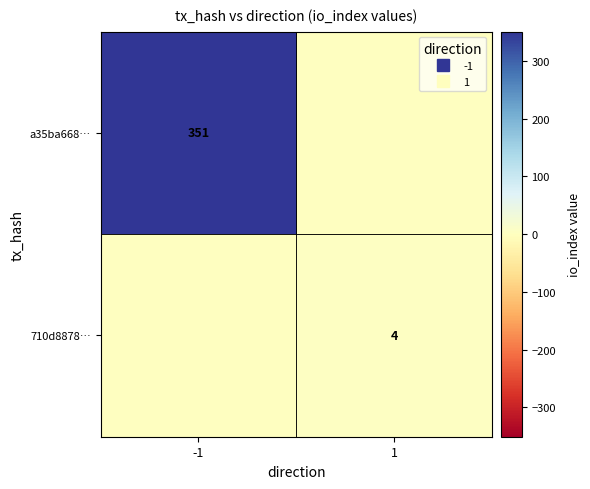

Rank the categories by a35ba668… value from lowest to highest.

1, -1